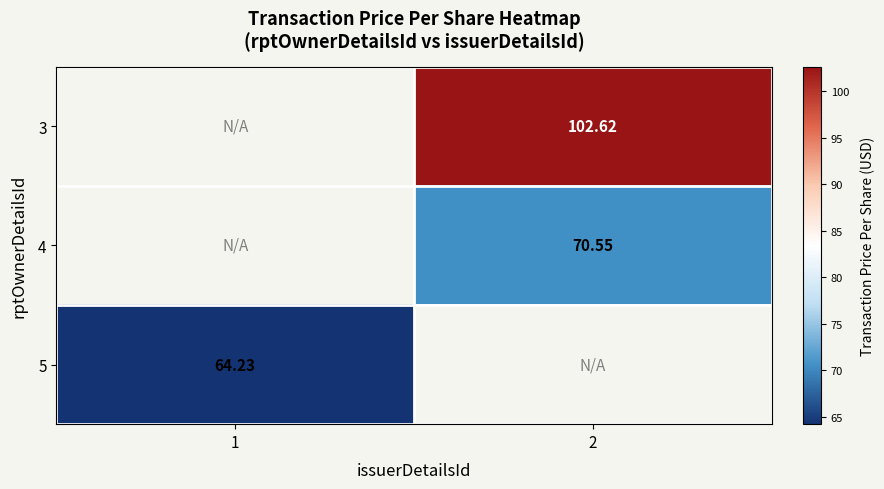

The value of 4 at 2 is 70.5. True or false?

True